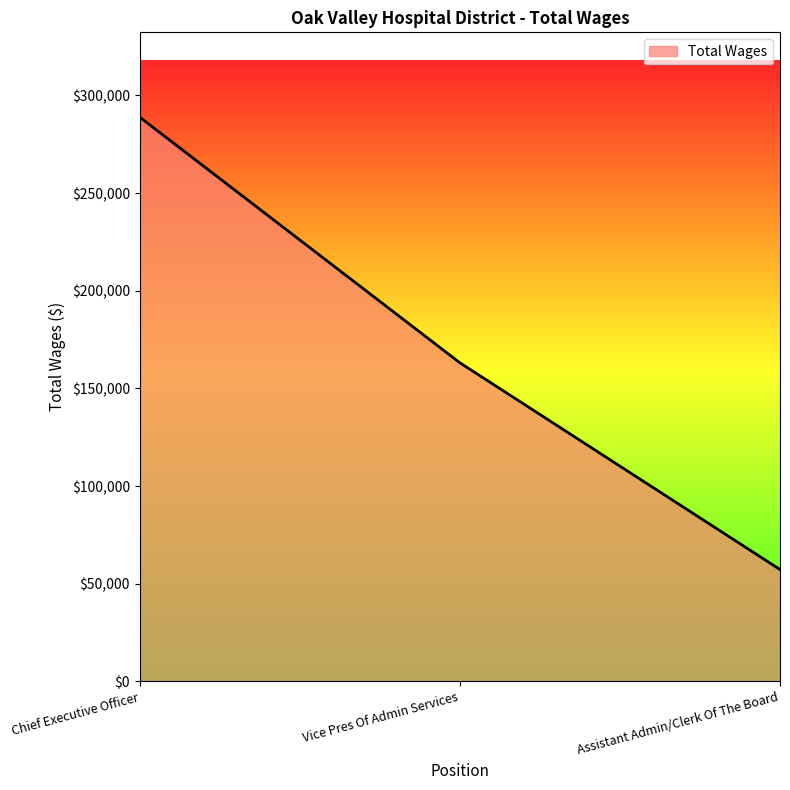

Where does the data first go above 163192?

Chief Executive Officer